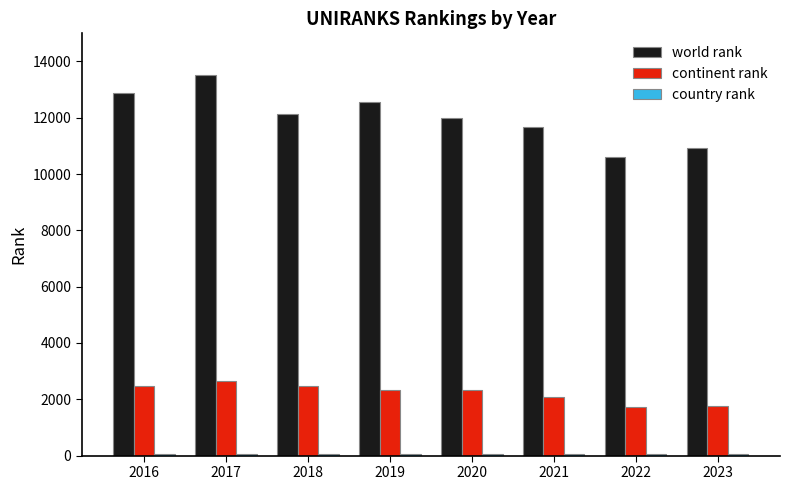

What is the highest value of the continent rank series?

2665